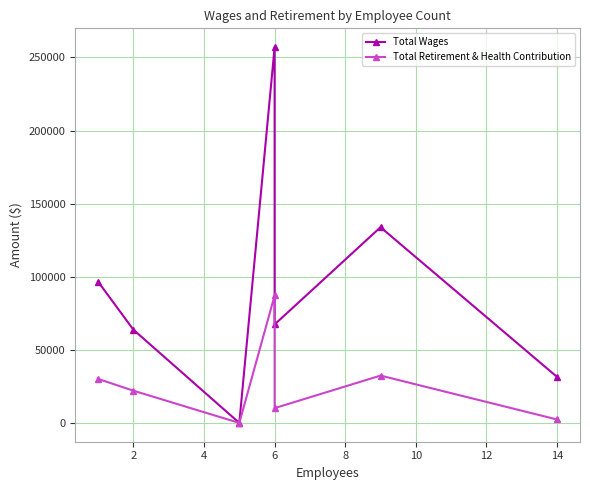

What is the total value across all series at 14?

33822